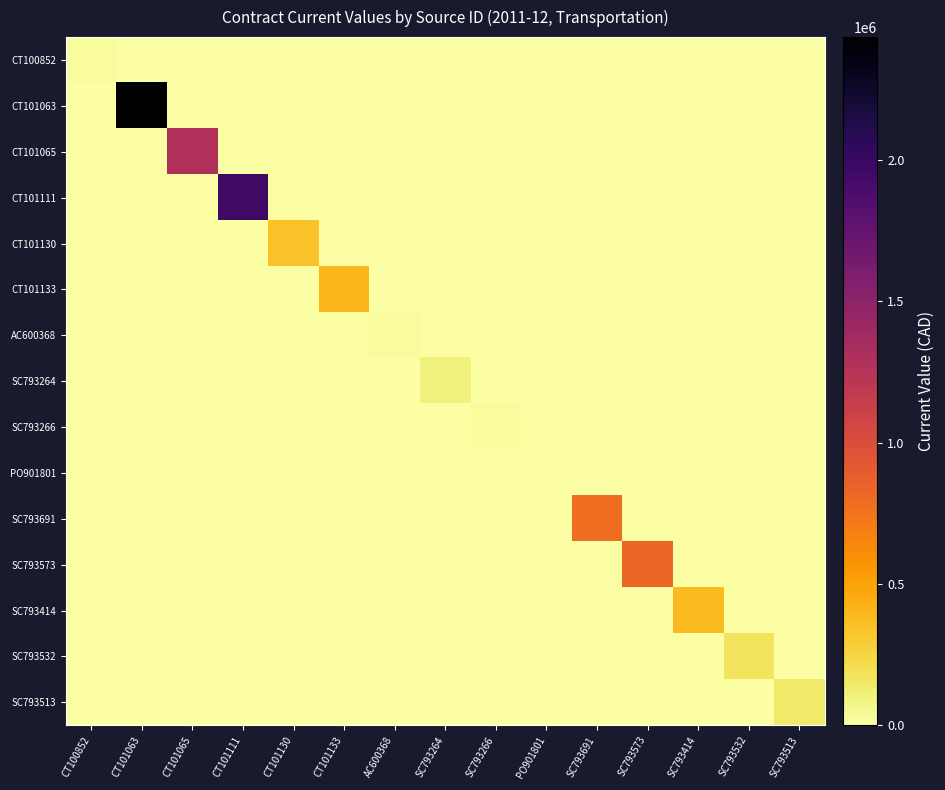

Which has a higher value, SC793414 or CT101063?

SC793414